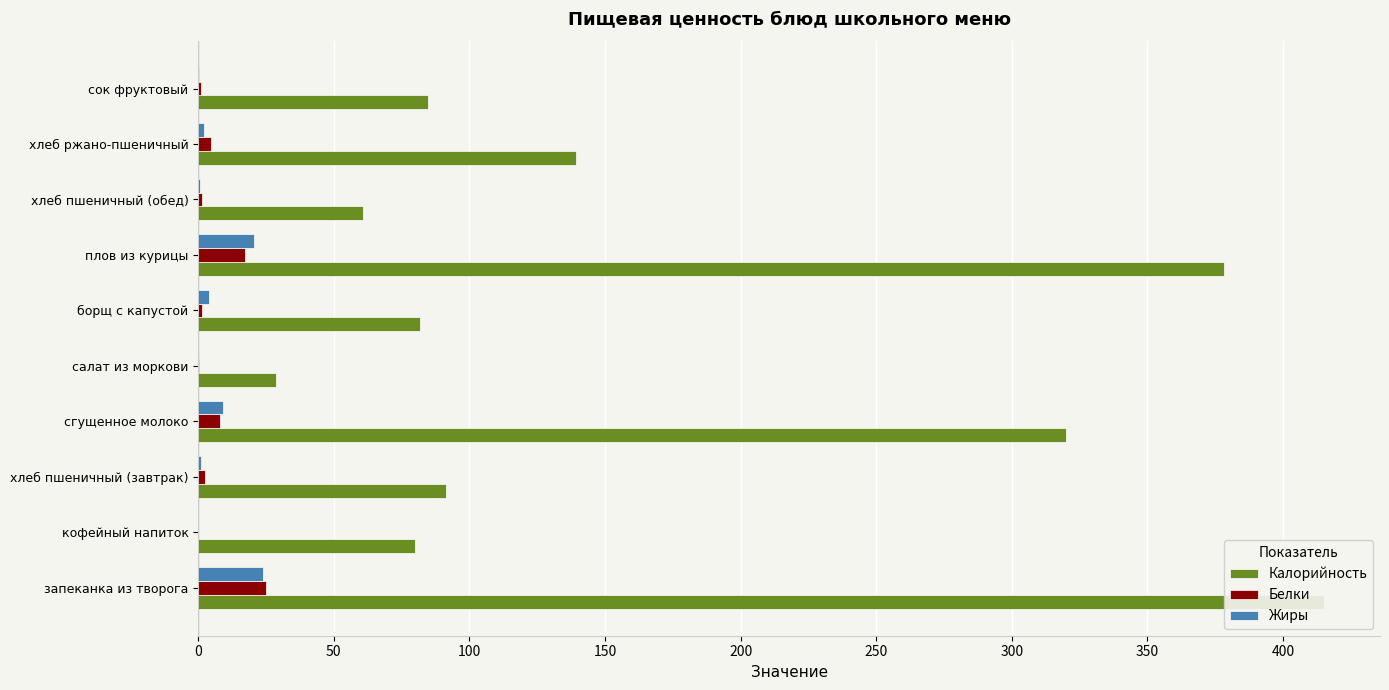

At how many categories does at least one series exceed 389?

1